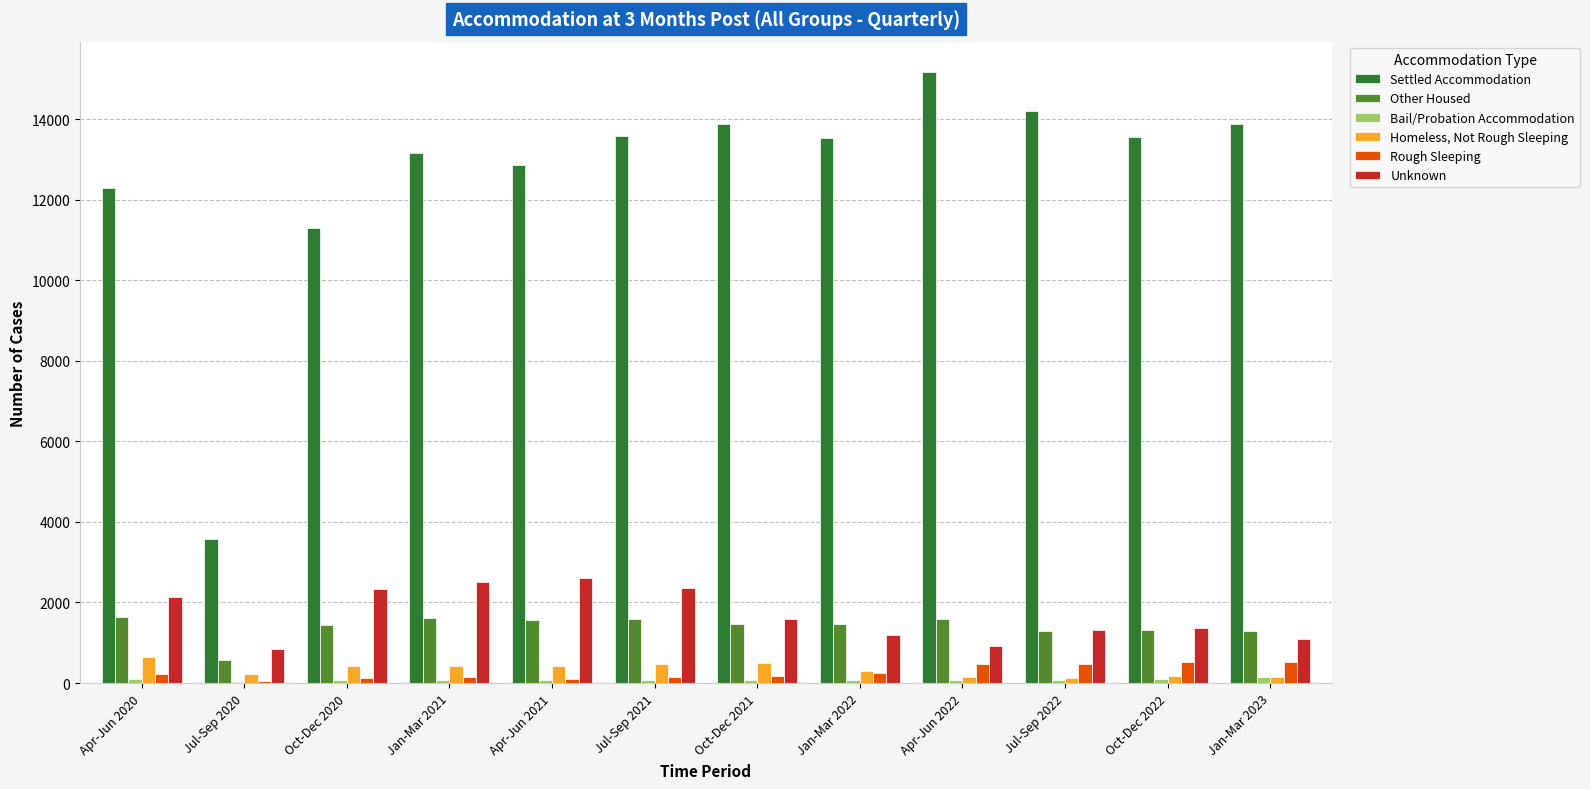

The Other Housed series shows 601 at Apr-Jun 2022. True or false?

False